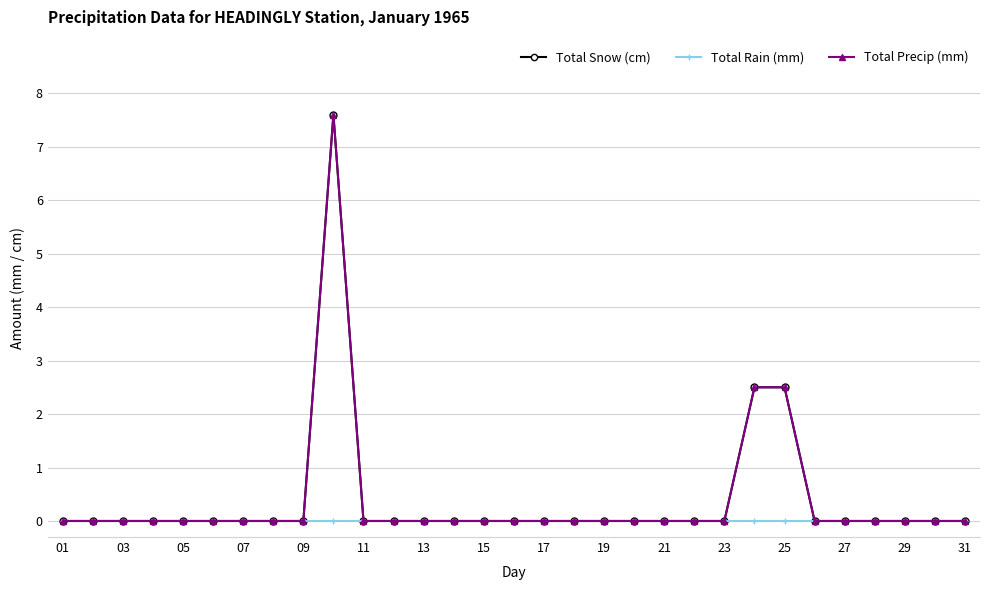

In Total Precip (mm), how many points are higher than both neighbors (excluding endpoints)?

1